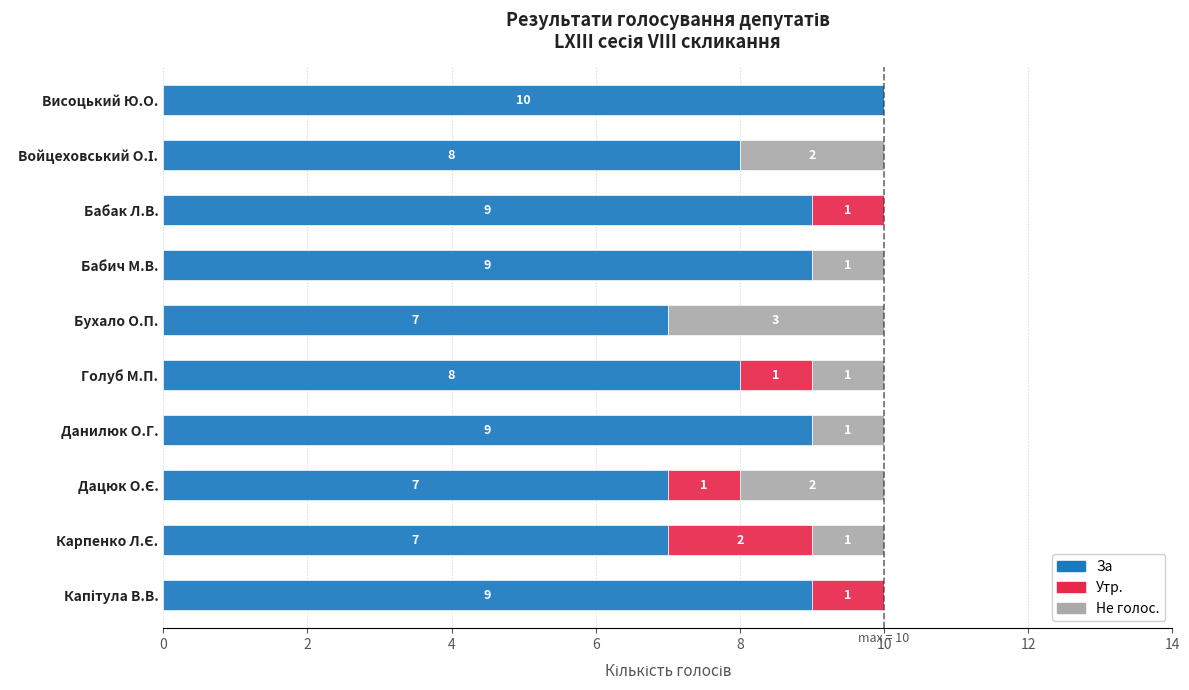

True or false: За has a value of 10 at Бухало О.П..

False